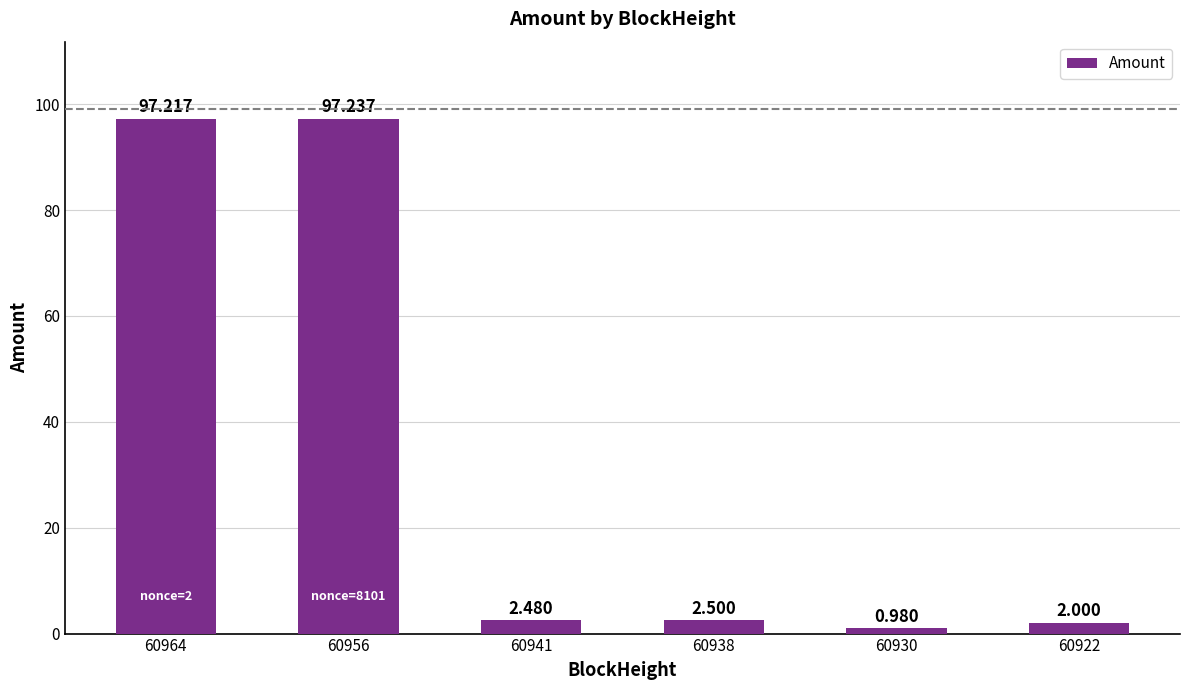

Which has a higher value, 60938 or 60964?

60964